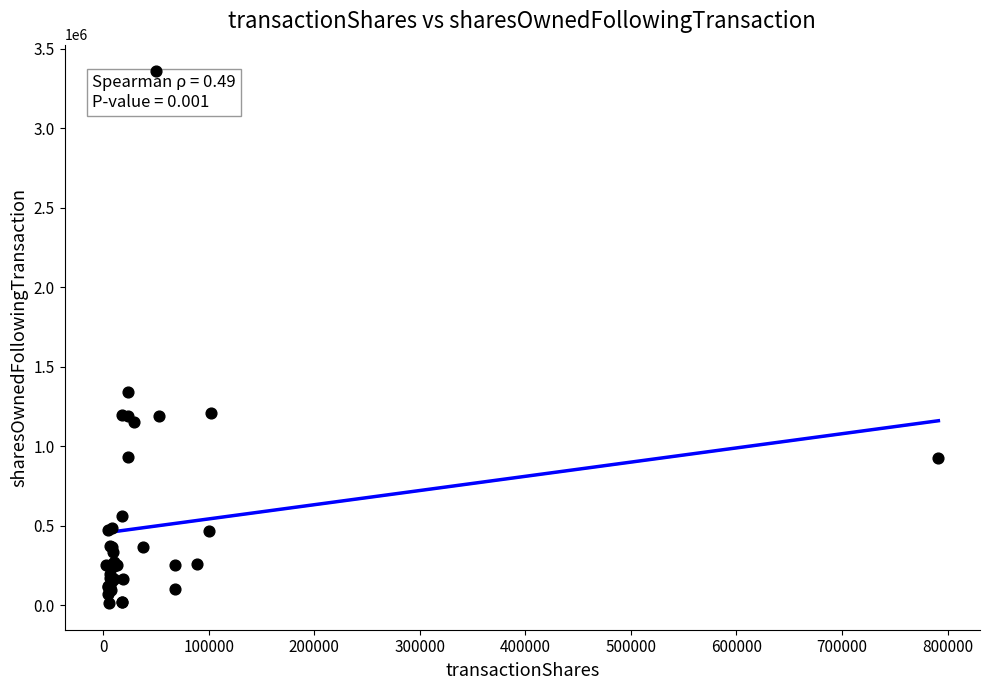

What Y value in the scatter plot is closest to 1686104?

1340752